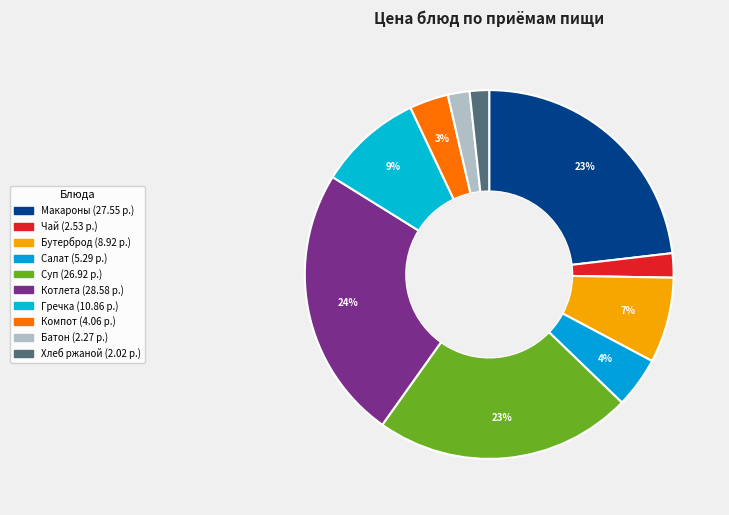

Count the number of slices in the pie.

10